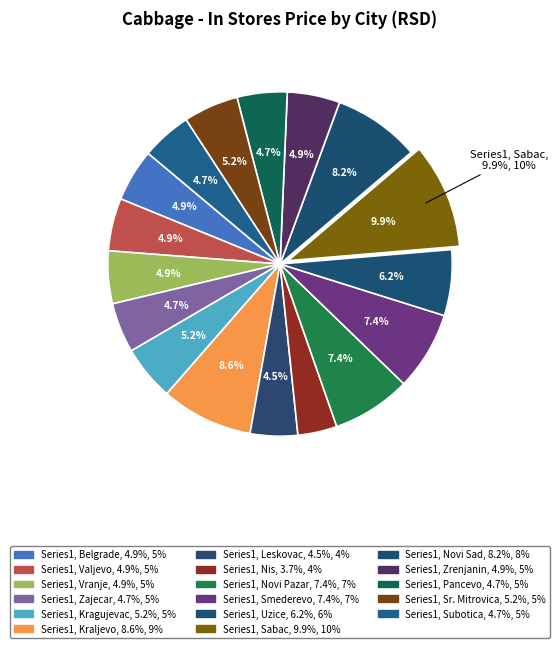

To the nearest percent, what is the average slice percentage?

6%